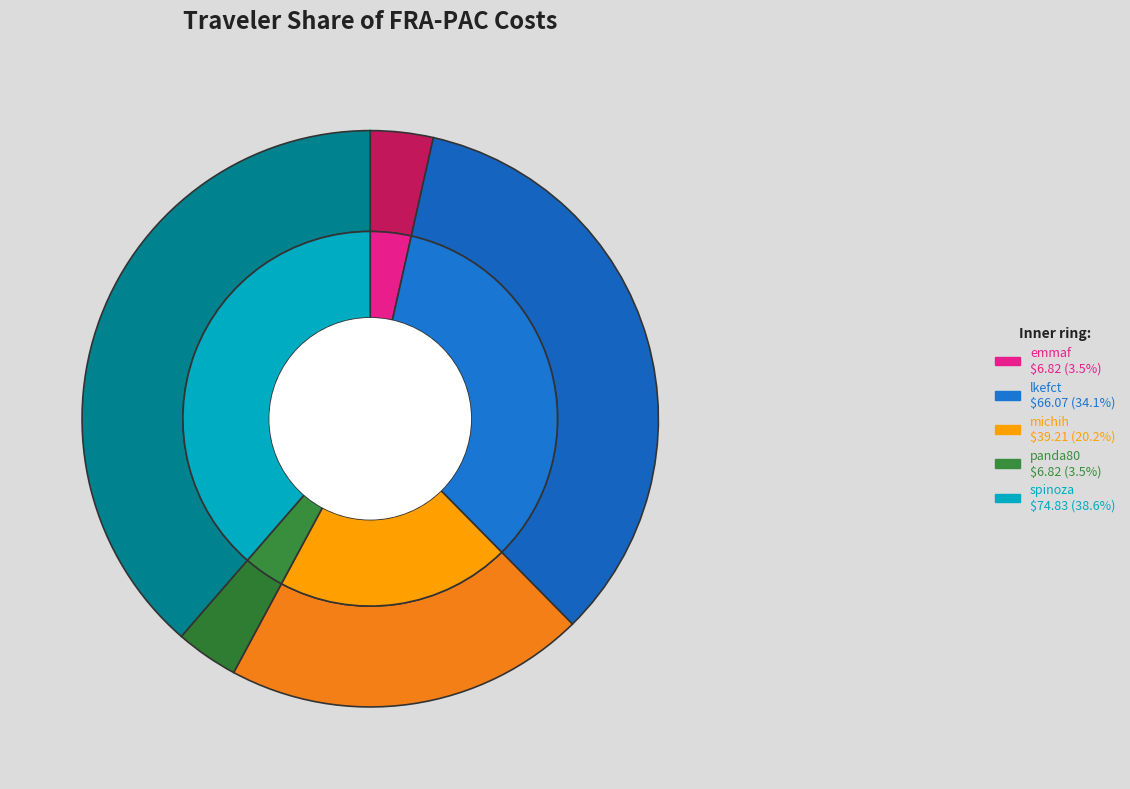

True or false: lkefct accounts for 47% of the total.

False